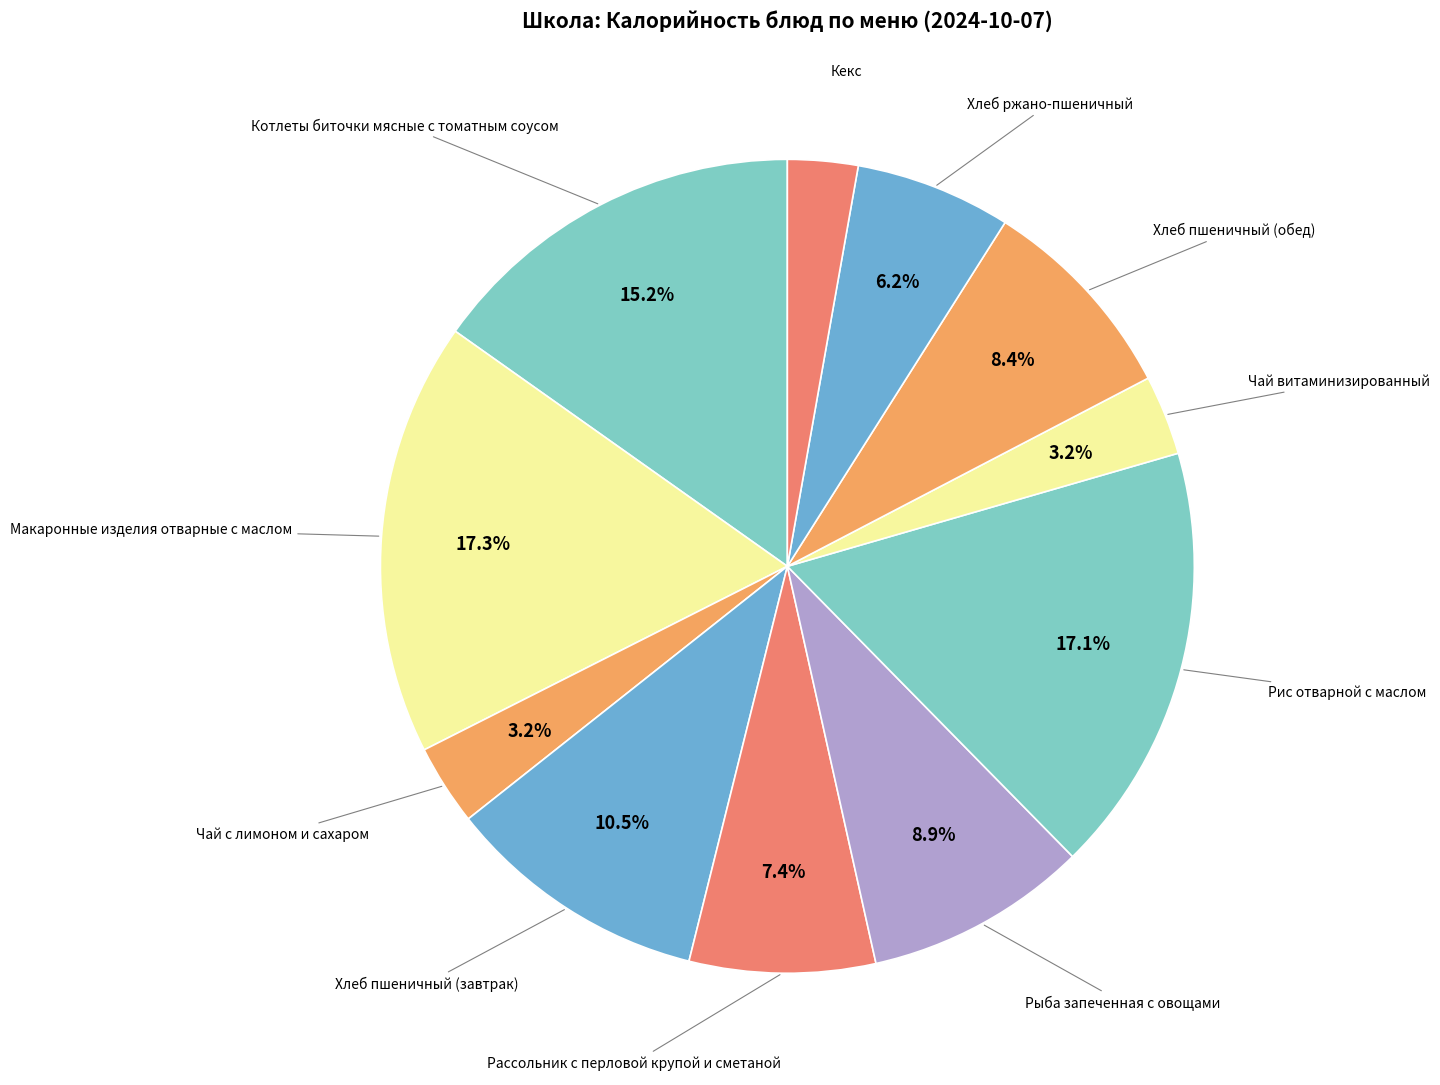

Count the number of slices in the pie.

11